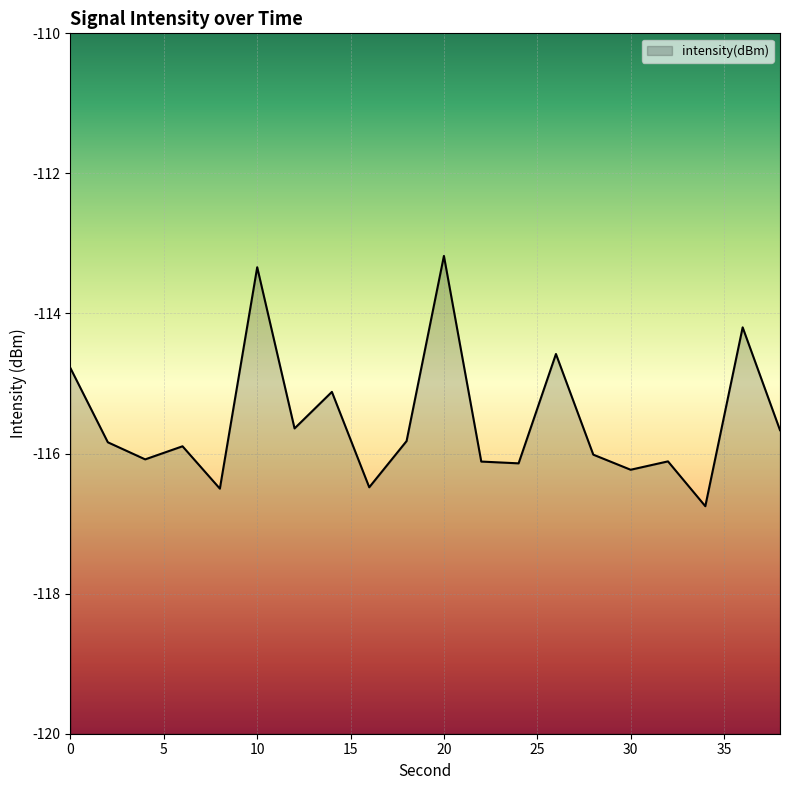

True or false: the data has more than 1 interior local peaks.

True